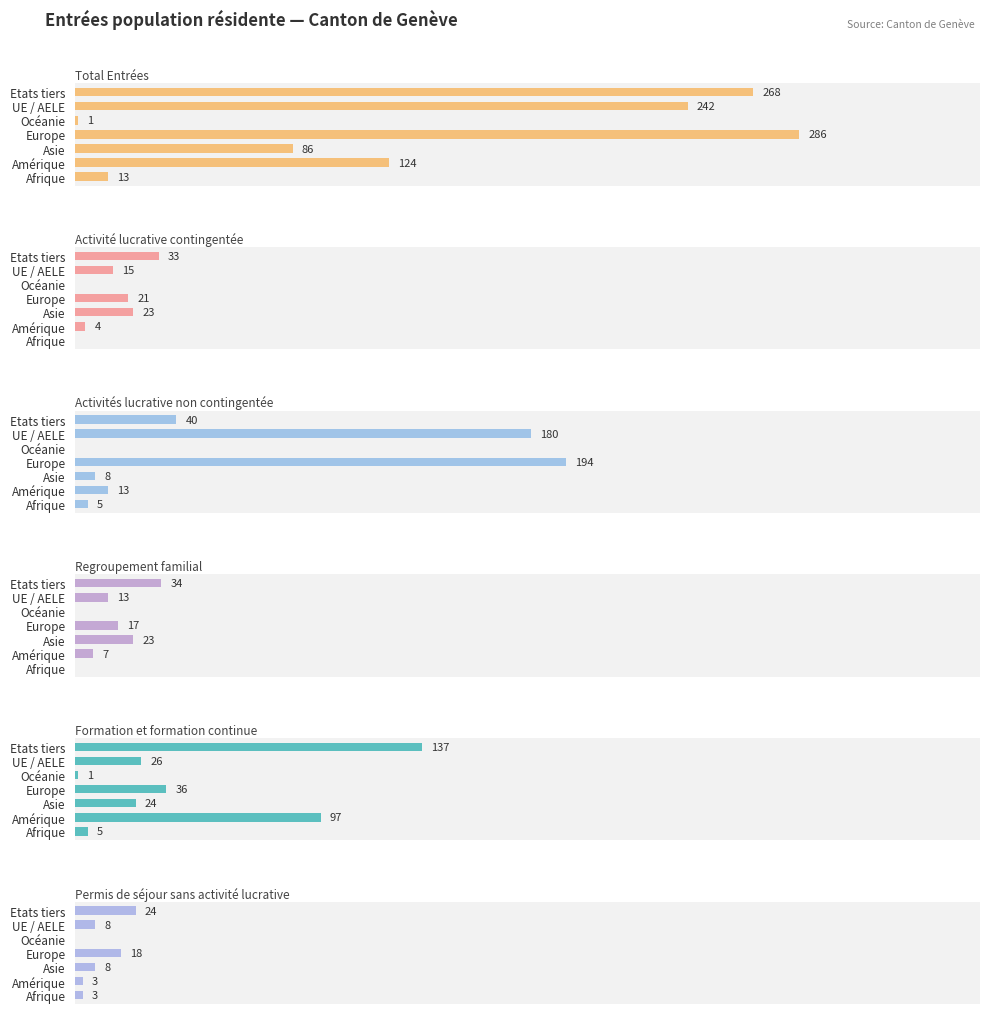

Does the chart contain stacked bars?

No